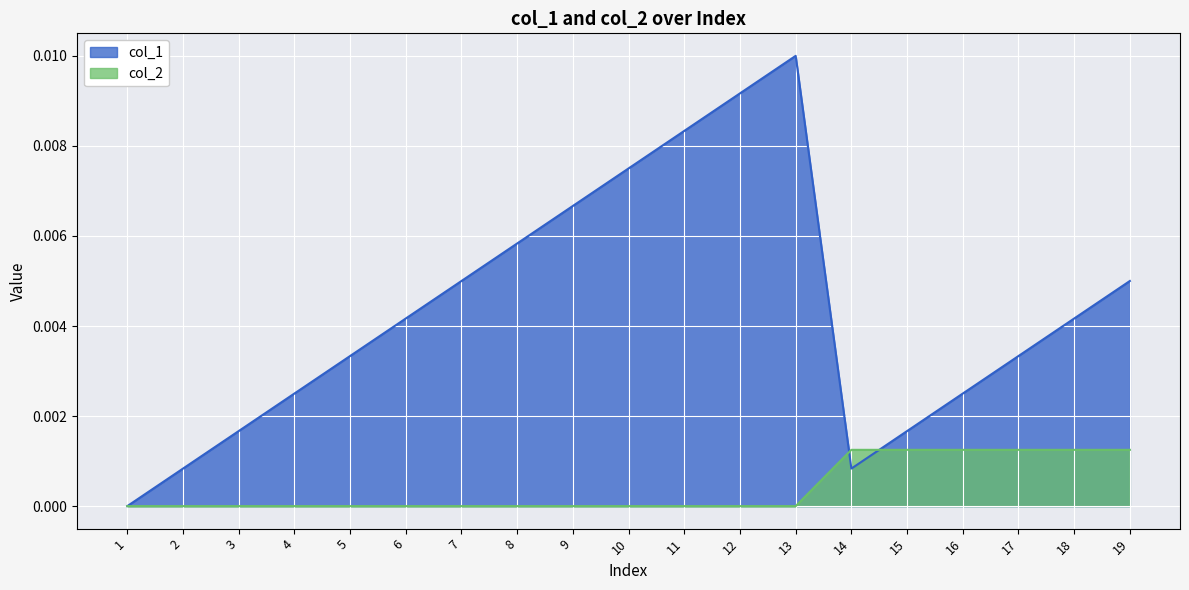

At how many categories does at least one series exceed 0?

18